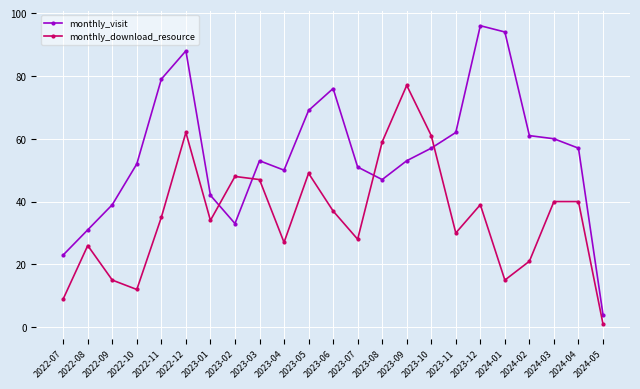

What is the total value across all series at 2024-03?

100